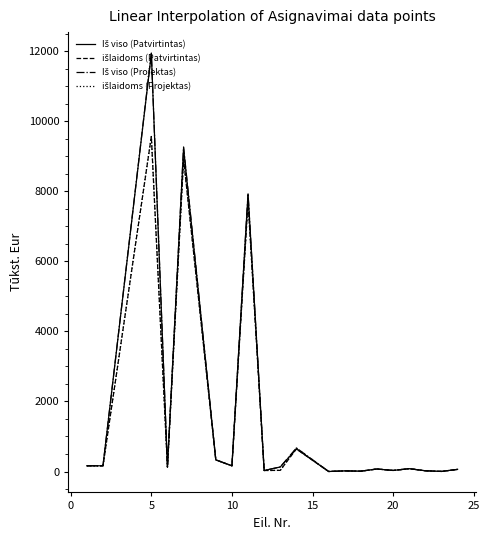

What is the value of the Iš viso (Patvirtintas) point at the 10th from the left?

130.0